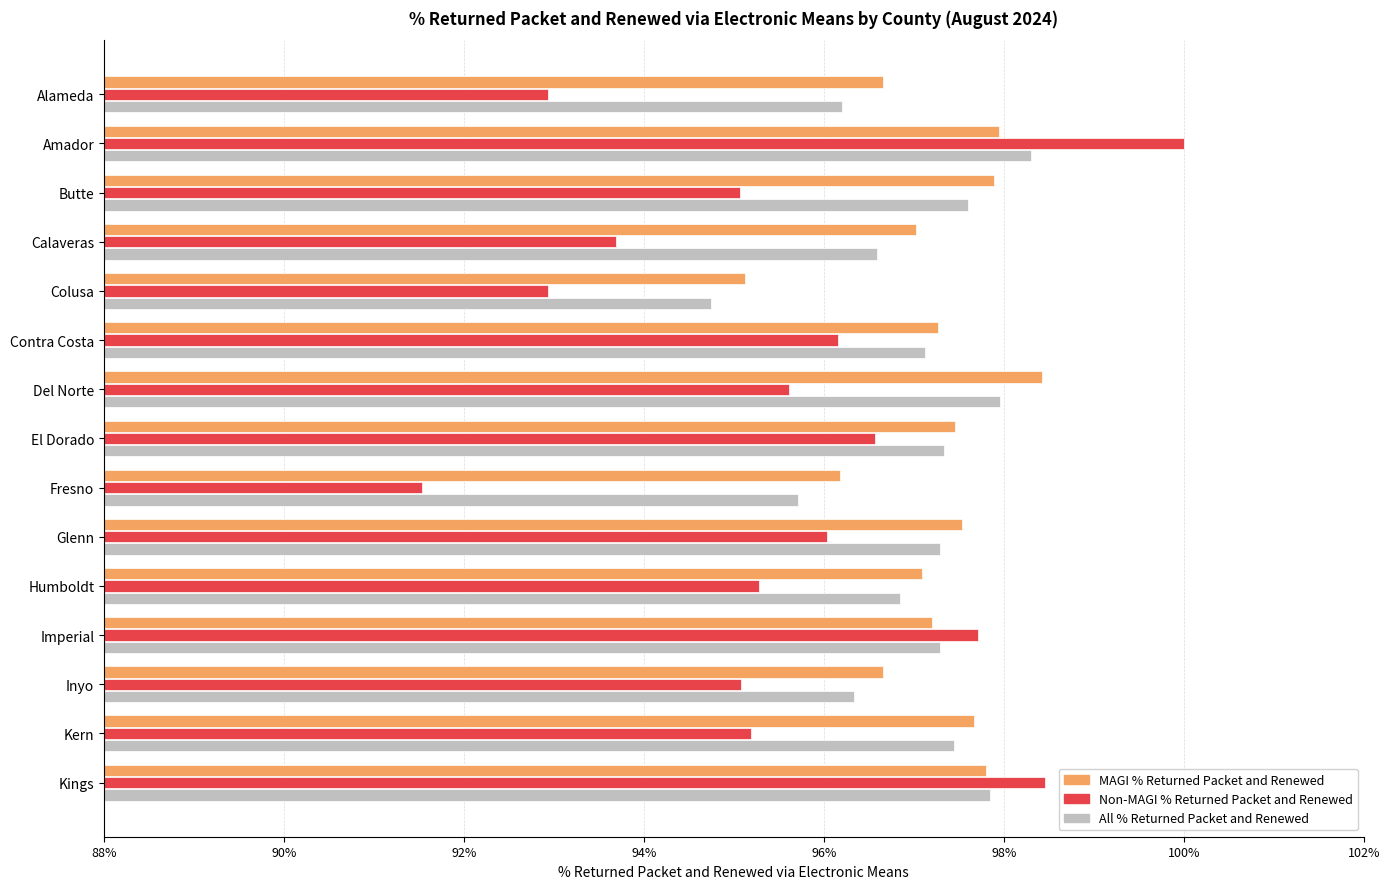

At which category is the sum across all series the highest?

Amador